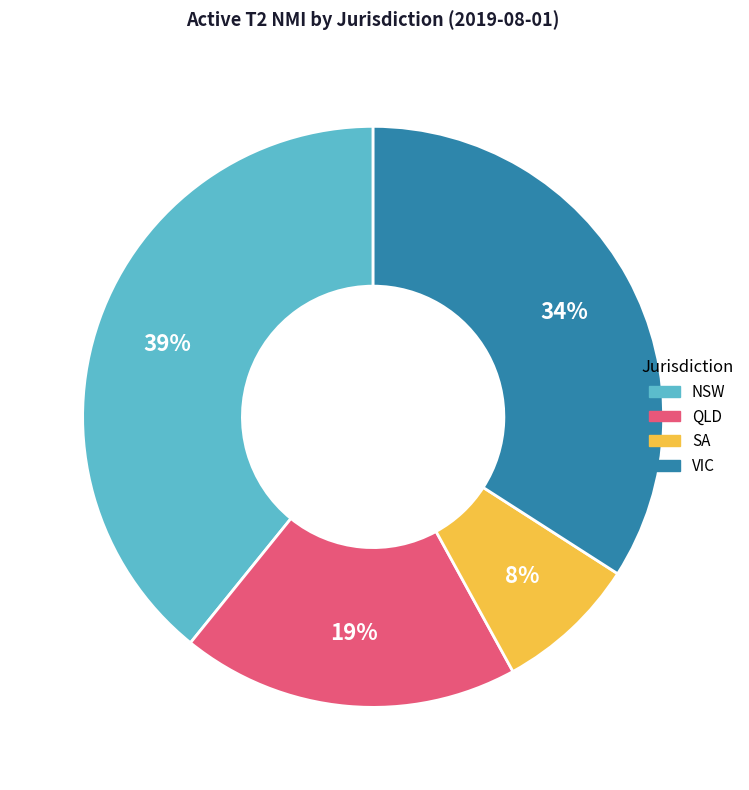

To the nearest percent, what is the difference between the largest and smallest slice percentages?

31%